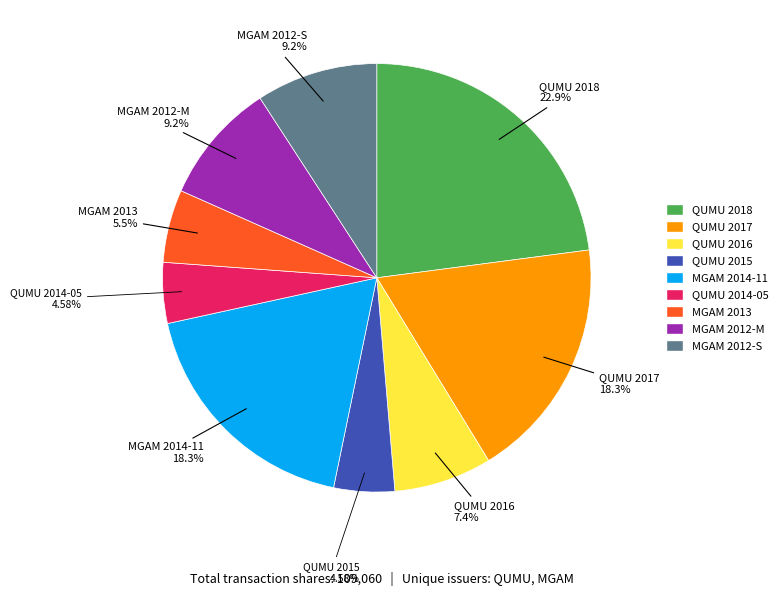

Is it true that QUMU 2016 is 18% of the pie?

False